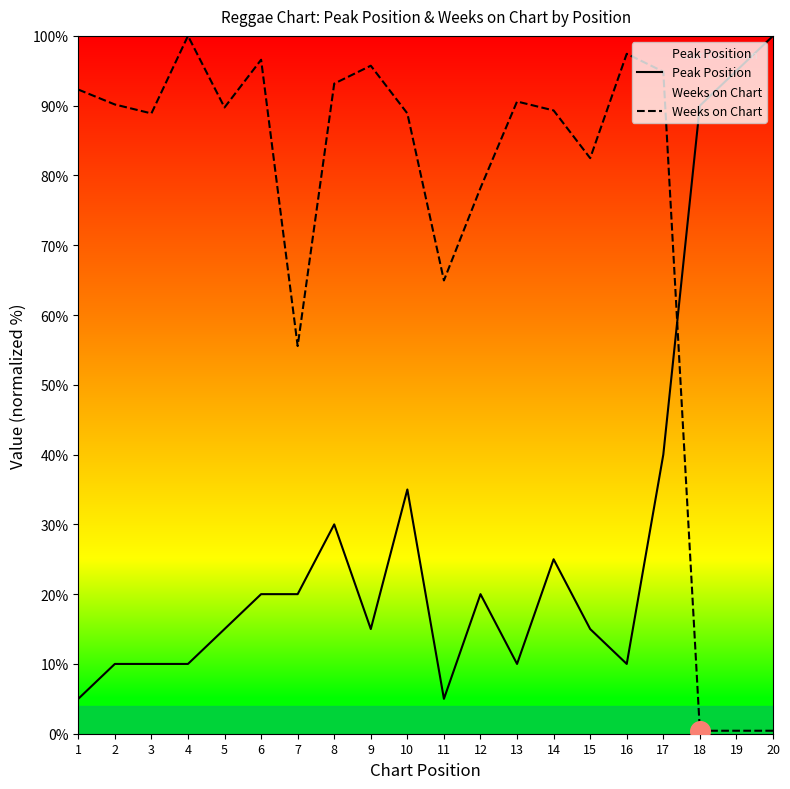

At how many categories does at least one series exceed 7?

20